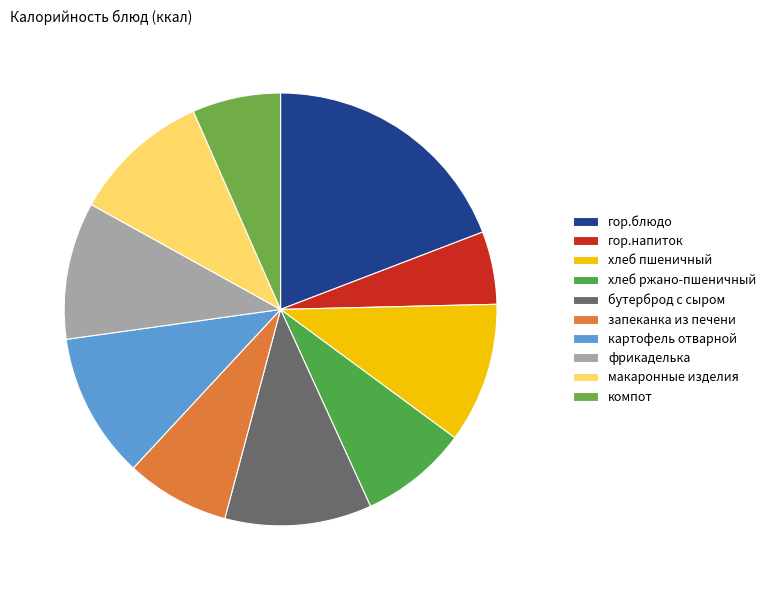

Approximately how many times larger is the value at запеканка из печени compared to фрикаделька?

0.8